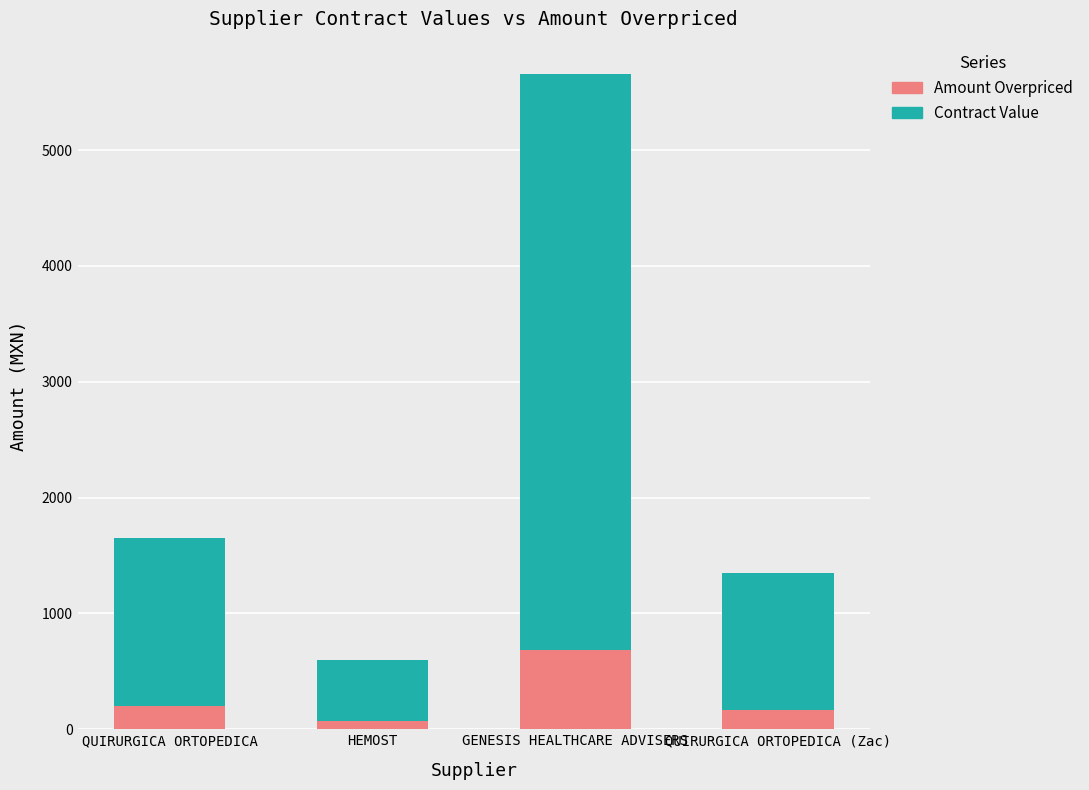

Is it true that Amount Overpriced equals 163.2 at QUIRURGICA ORTOPEDICA (Zac)?

True